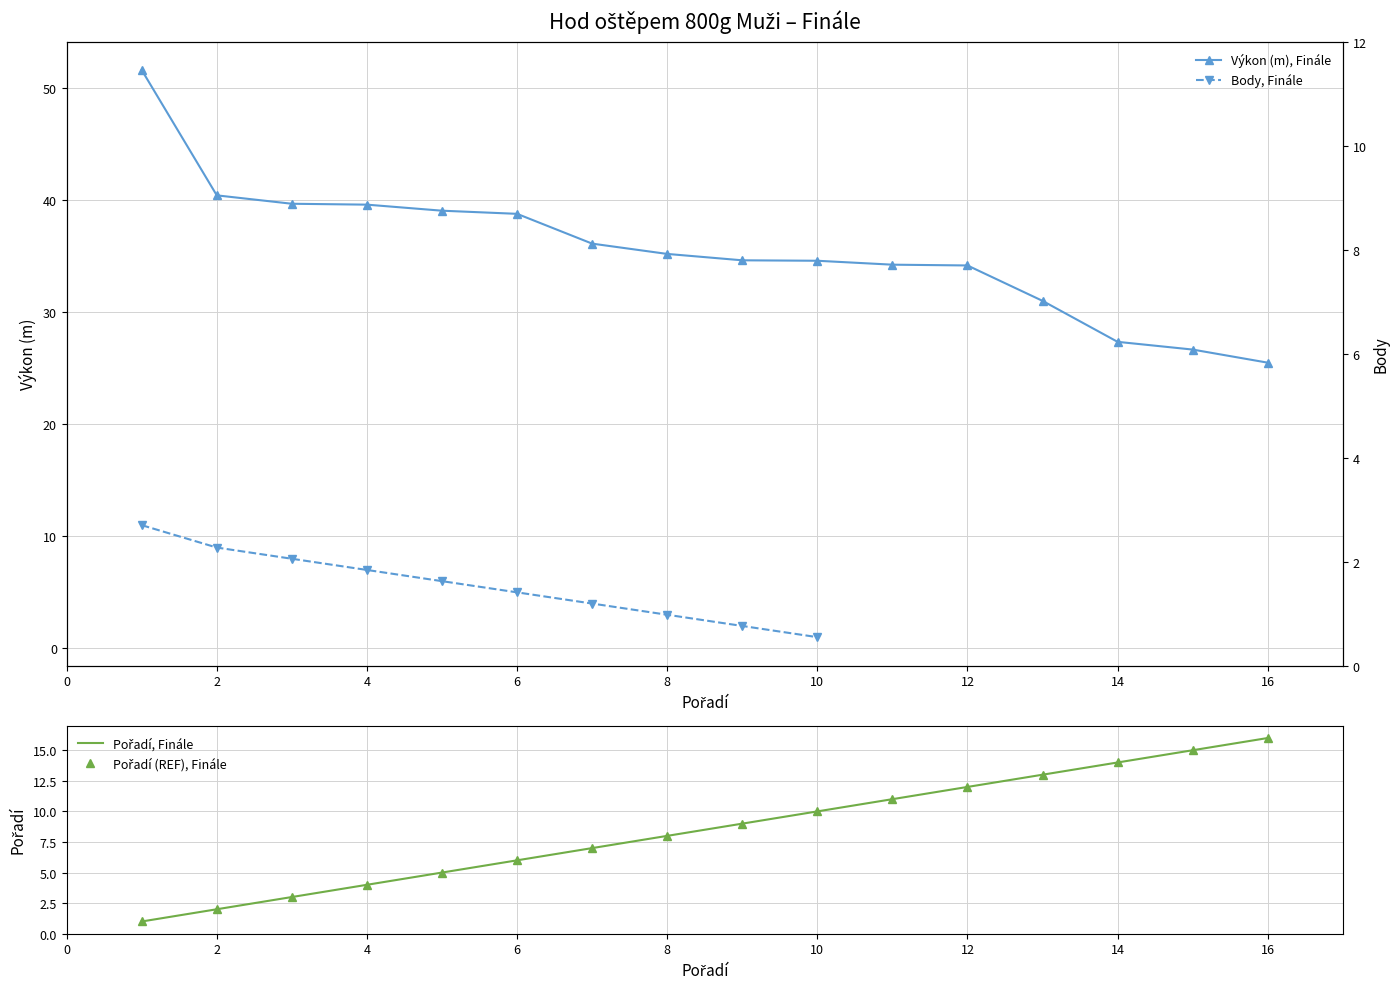

What is the change in value from Hykeš Radek to Janeček Miroslav?

-12.1